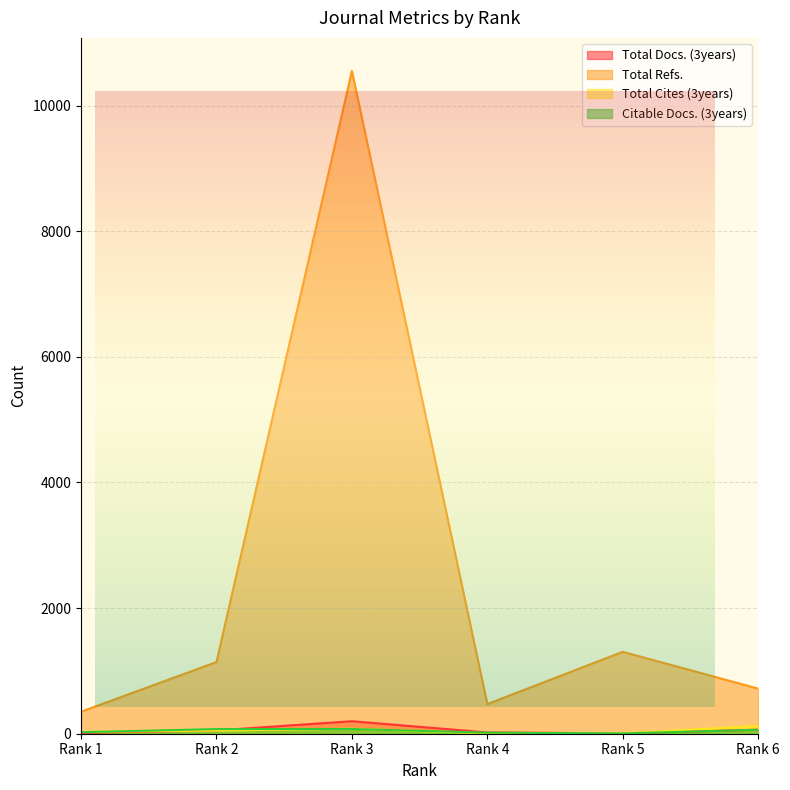

True or false: Total Cites (3years) and Total Refs. intersect in this chart.

False